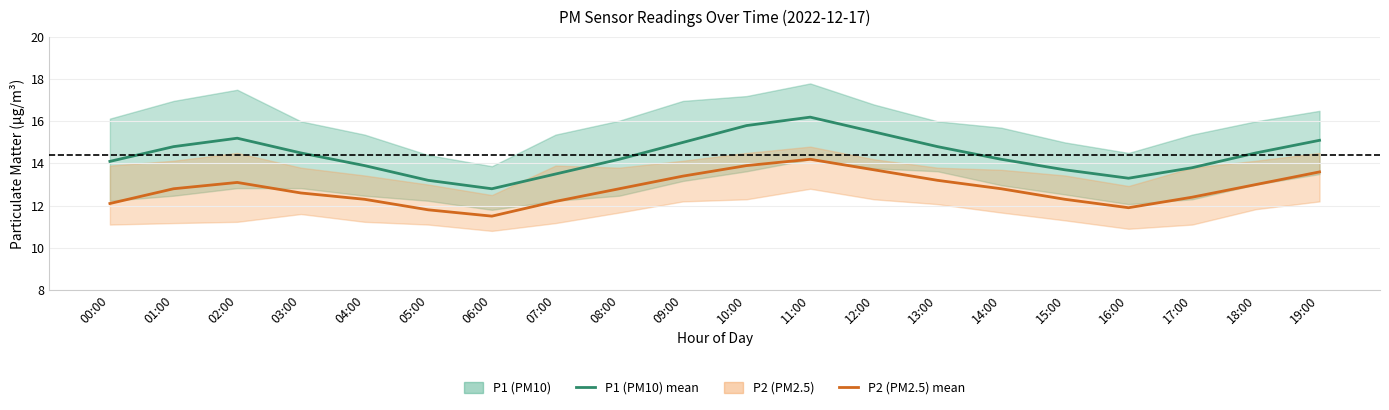

List the series in order of their peak value, lowest first.

P2 (PM2.5), P1 (PM10)